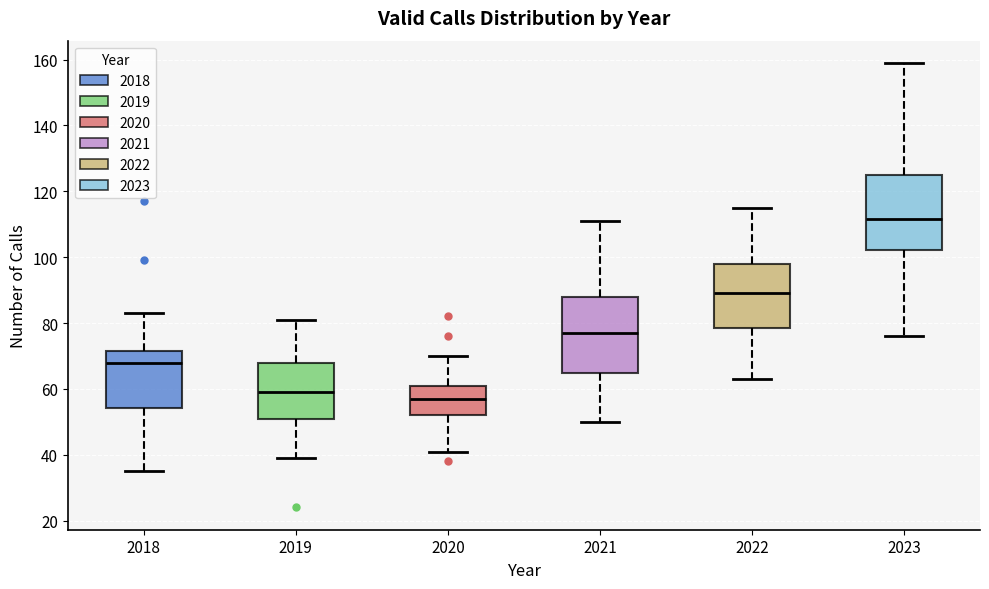

Reading left to right, read every box against the y-axis: the position of its median line, the range the box covers, and the ends of its whiskers. The values are not printed on the chart, so give them approximately, as read against the axis.

2018: median 68, box 54 to 72, whiskers 36 to 84
2019: median 60, box 52 to 68, whiskers 40 to 82
2020: median 58, box 52 to 60, whiskers 42 to 70
2021: median 78, box 64 to 88, whiskers 50 to 112
2022: median 90, box 78 to 98, whiskers 64 to 116
2023: median 112, box 102 to 126, whiskers 76 to 160